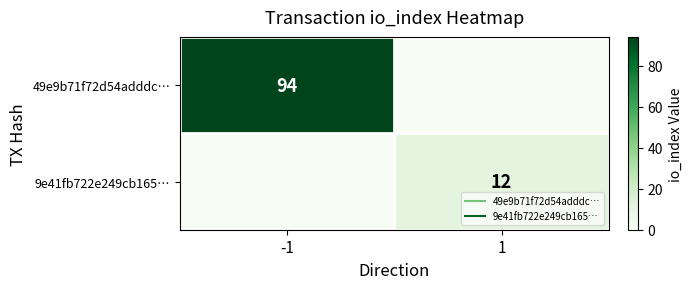

True or false: 49e9b71f72d54adddc… has a value of 94 at -1.

True